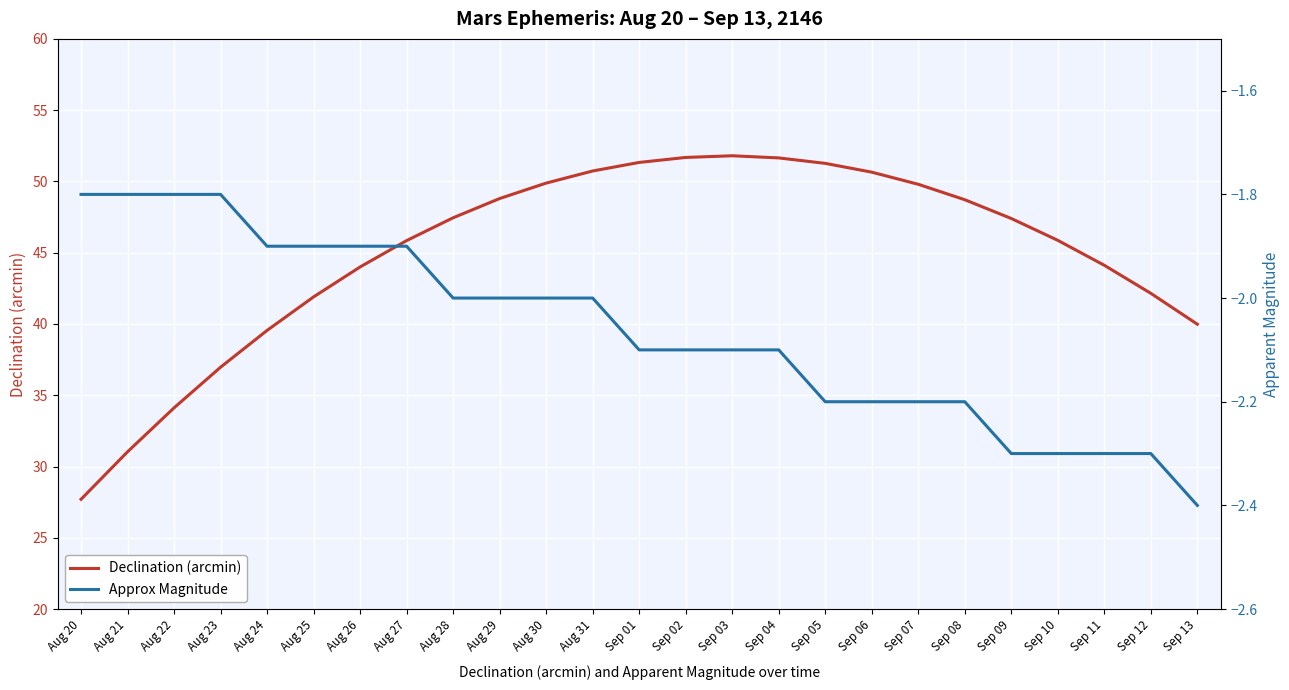

At which label does Declination (arcmin) reach its minimum?

Aug 20